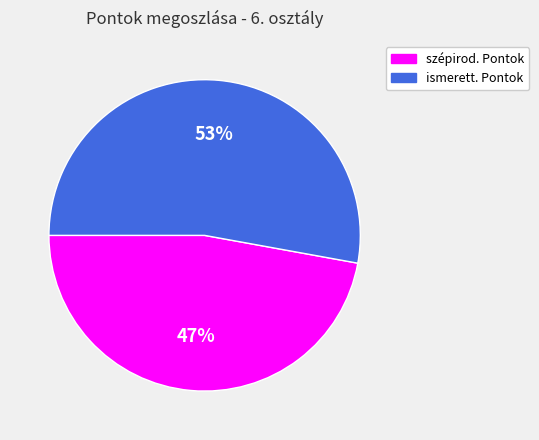

Does ismerett. Pontok represent more than half of the total?

Yes